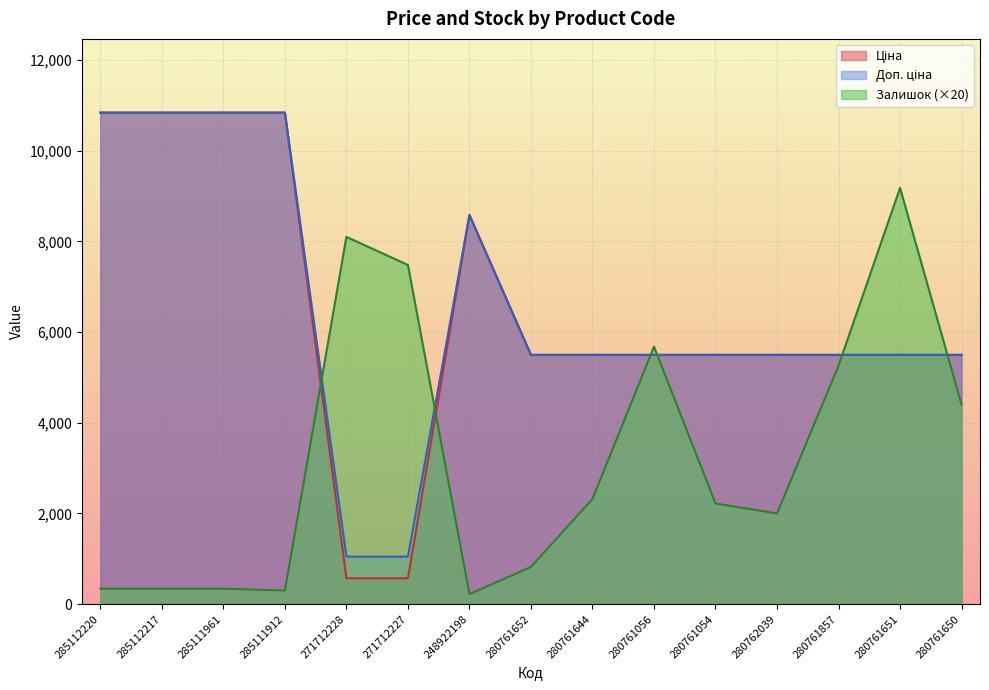

In Ціна, how many points are higher than both neighbors (excluding endpoints)?

1